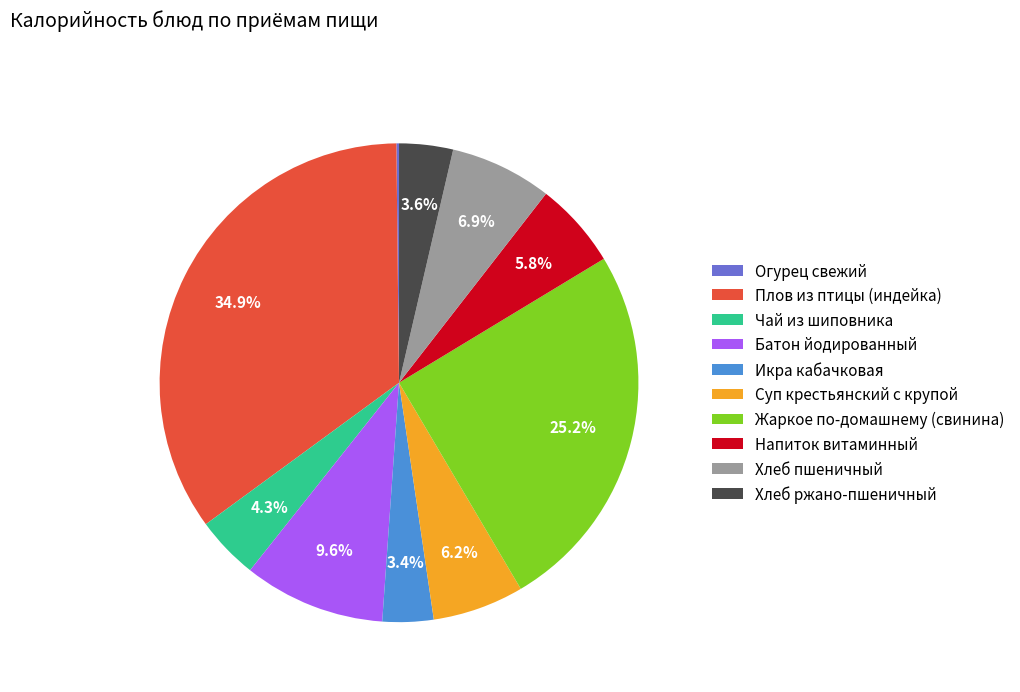

Does any single category account for the majority?

No